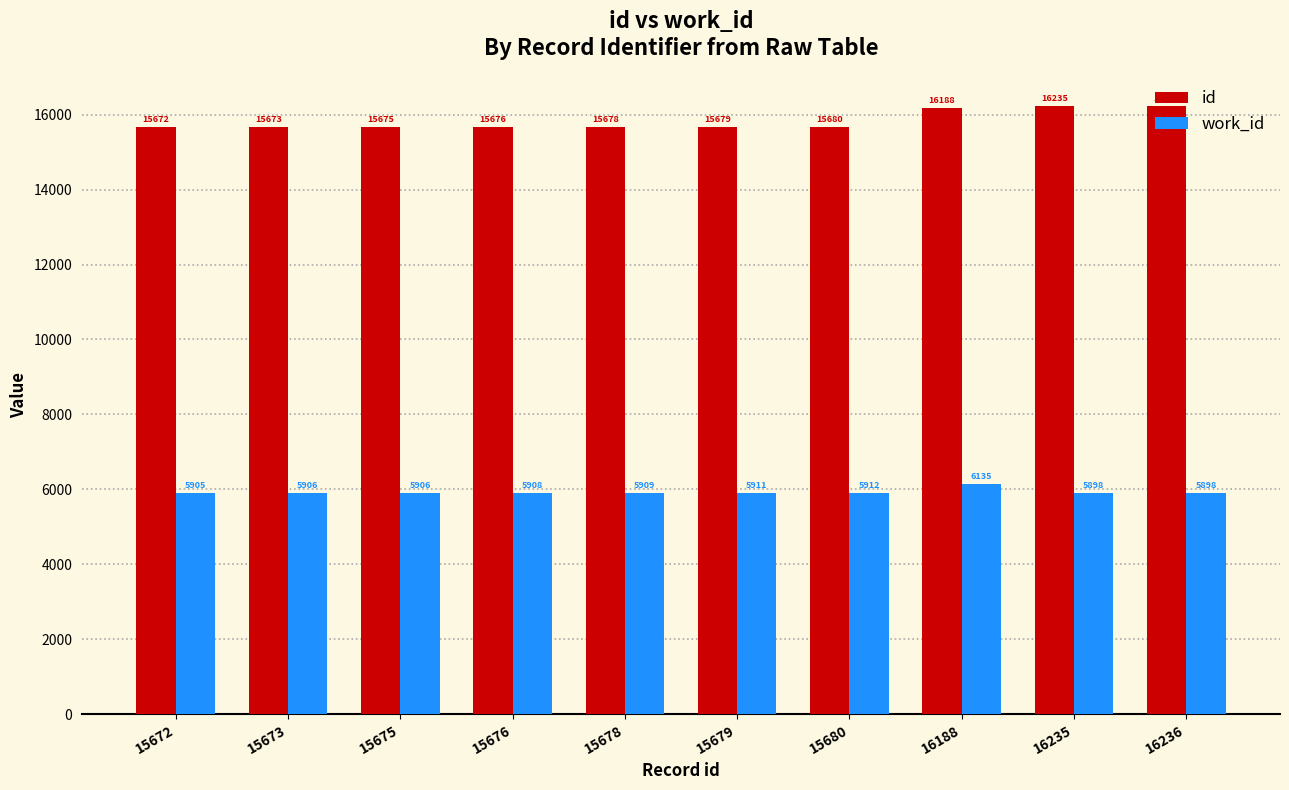

Rank the series at 16188 from highest to lowest value.

id, work_id